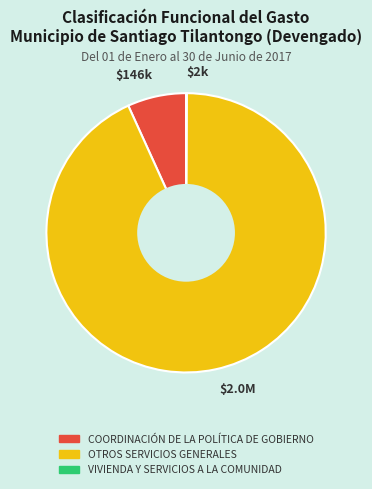

What is the largest slice in the pie chart?

$2.0M